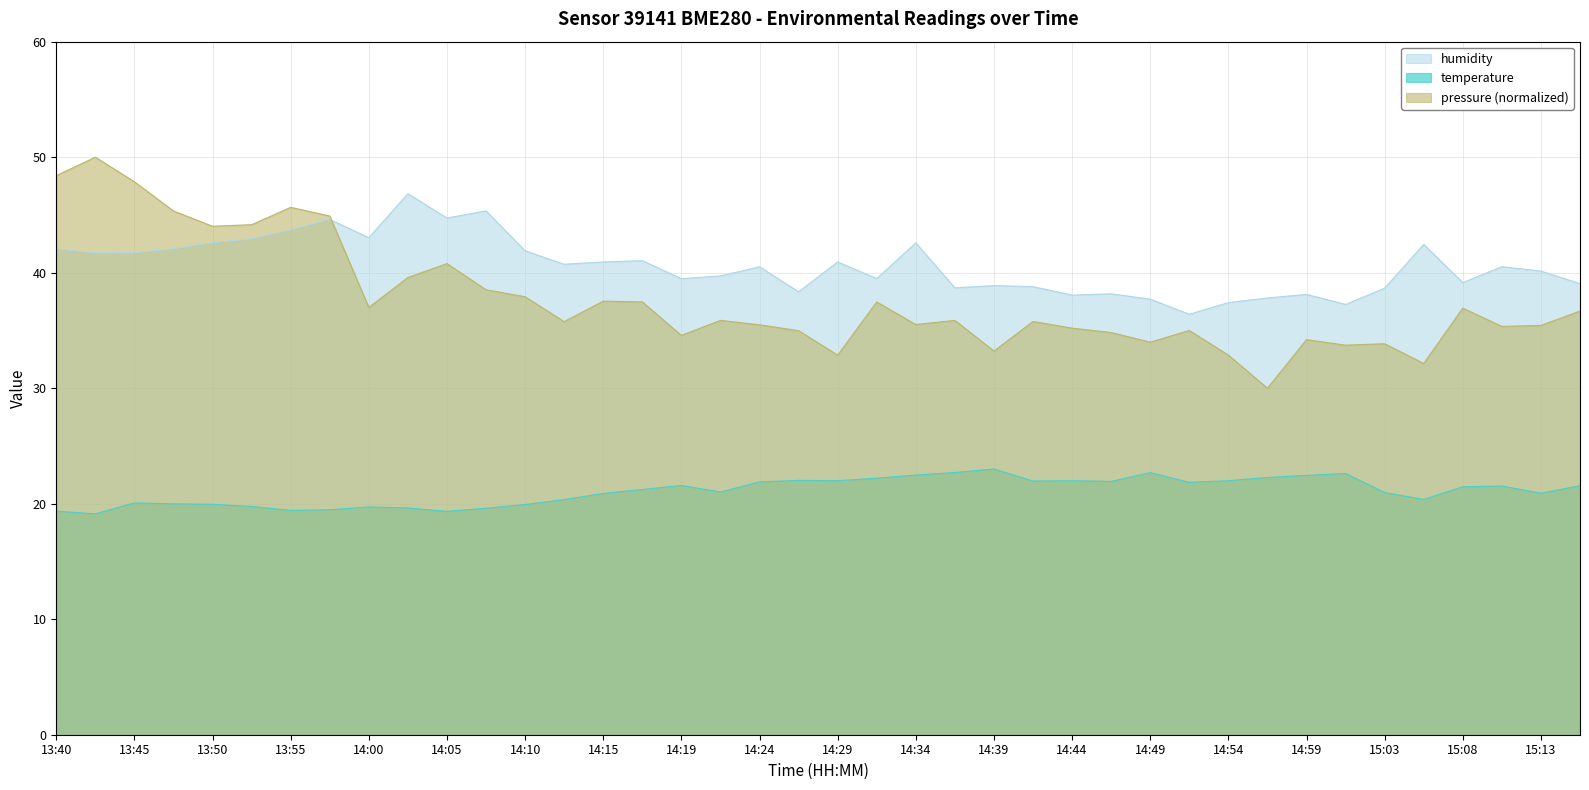

Which series has the largest range (max minus min)?

pressure (normalized)